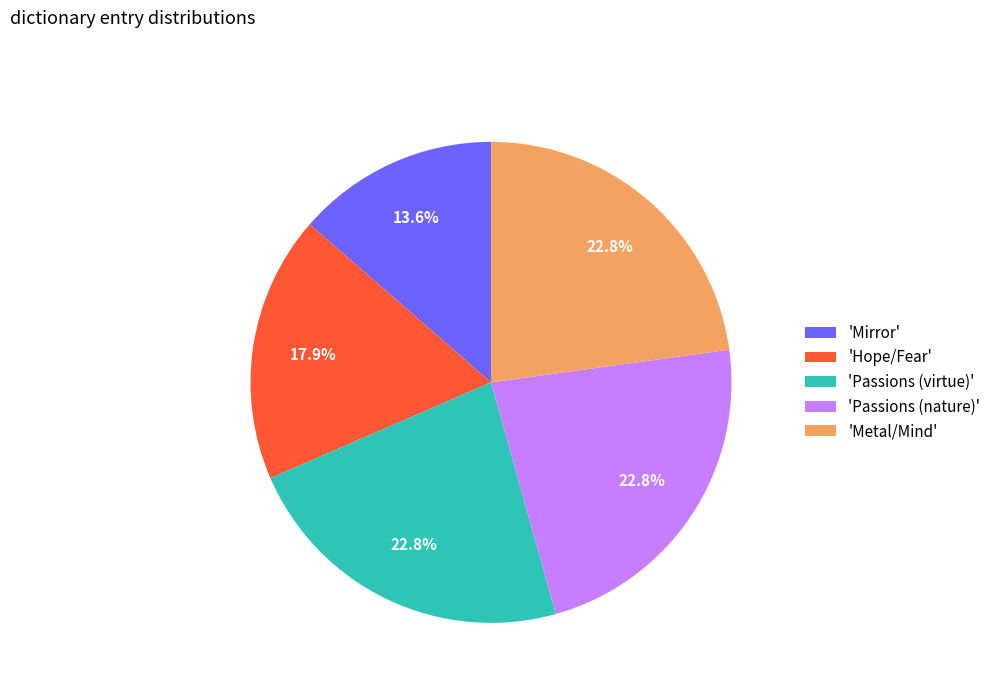

Is there any slice that represents more than half of the pie?

No